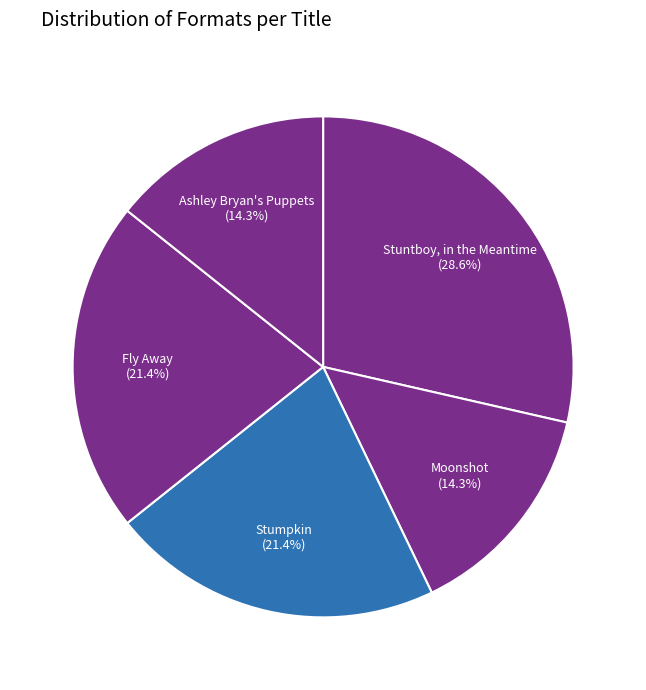

To the nearest percent, what is the difference between the largest and smallest slice percentages?

14%